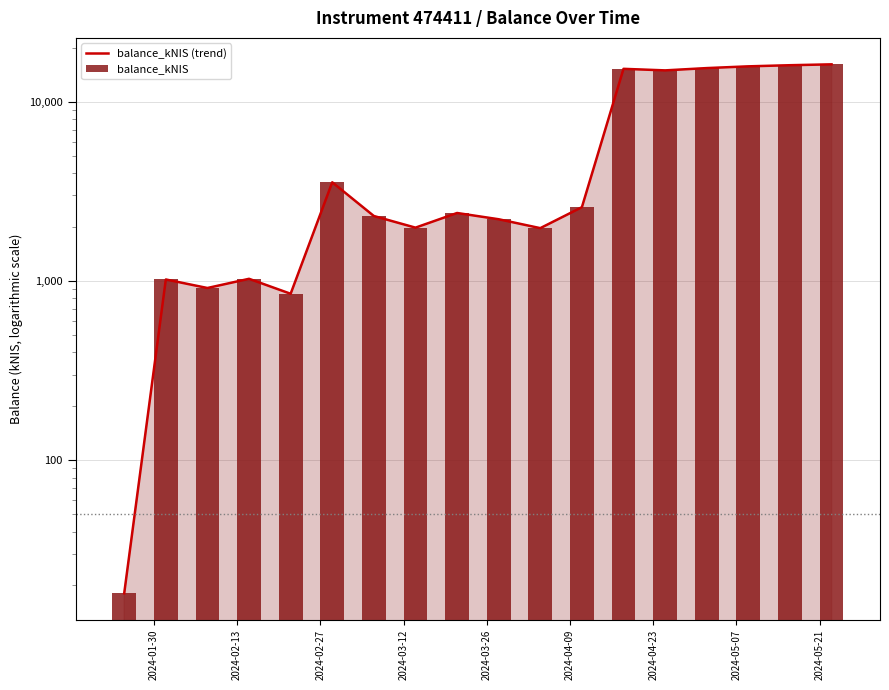

Is it true that balance_kNIS equals 3689.8 at 2024-05-21?

False